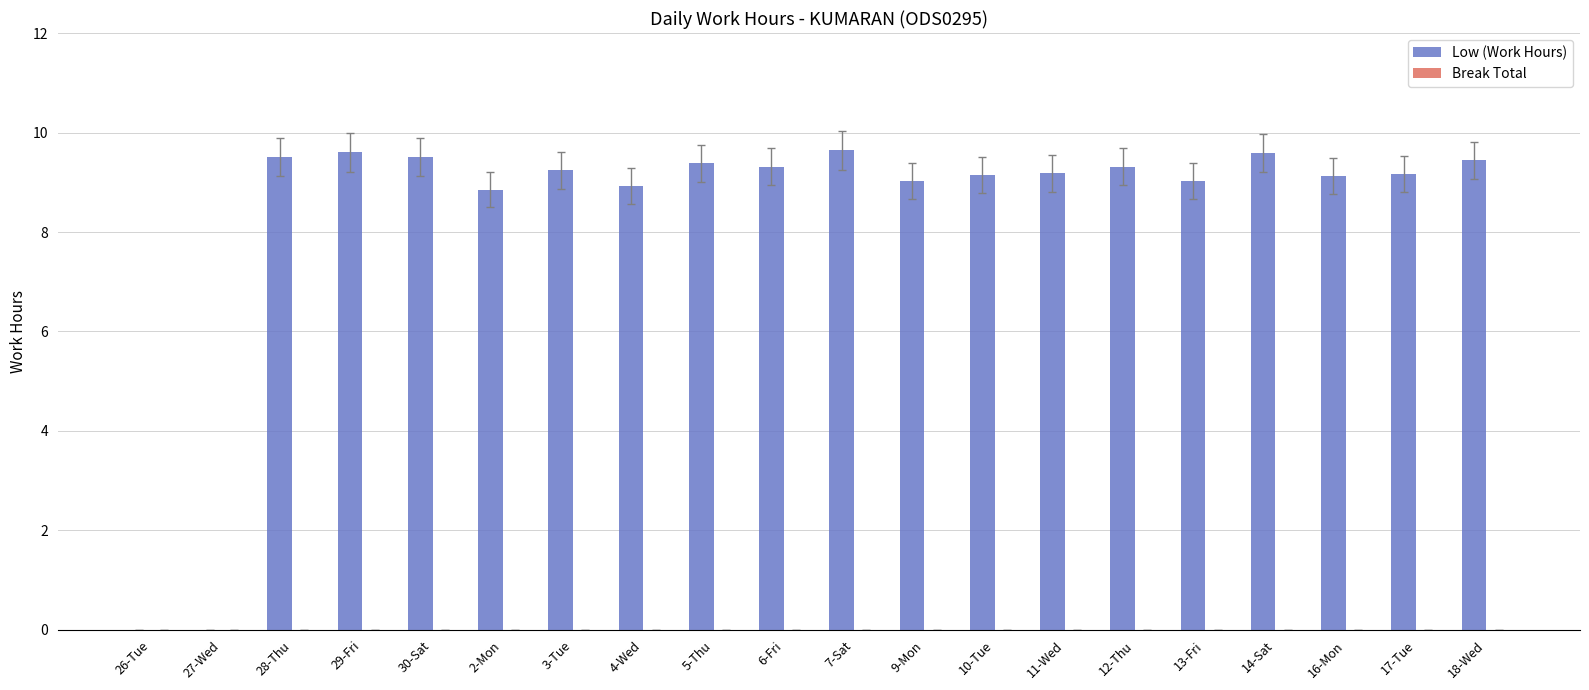

Are the bars horizontal?

No